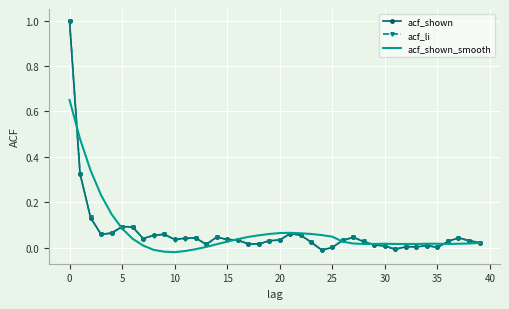

What is the difference between the maximum and minimum values in the acf_li series?

1.0